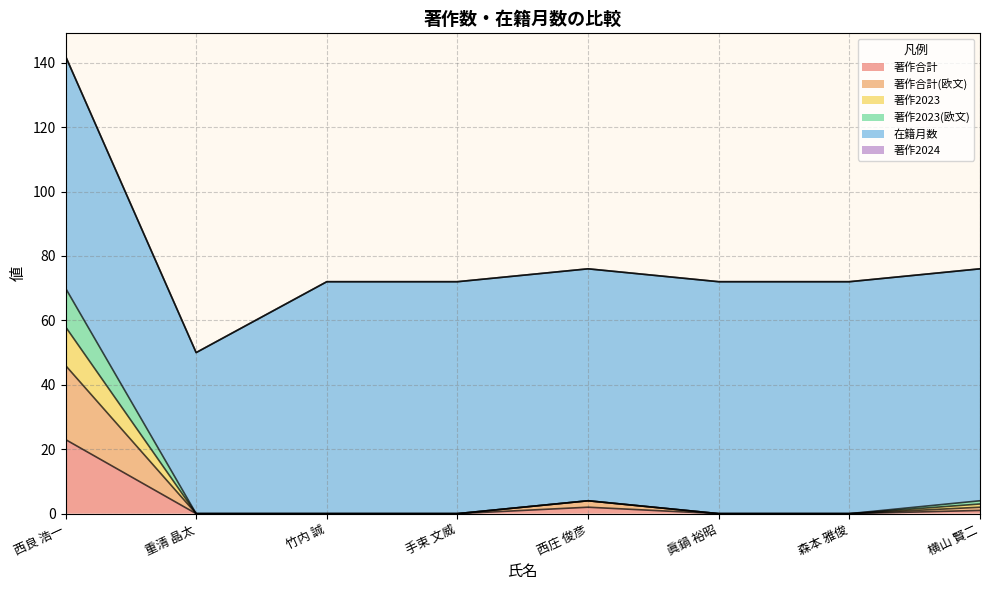

The 著作合計(欧文) series shows 2 at 横山 賢二. True or false?

True